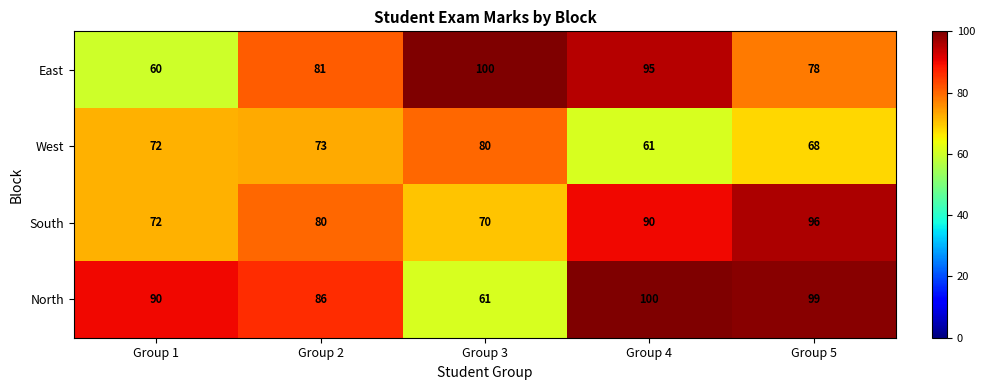

Which series has the largest total across all categories?

North